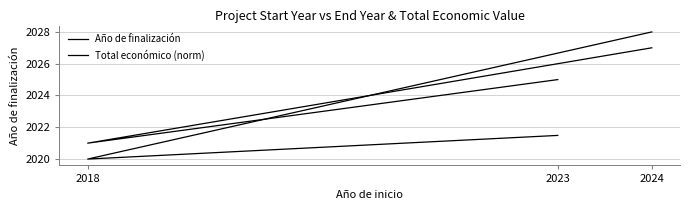

Which category has the lowest value in the Año de finalización series?

2018